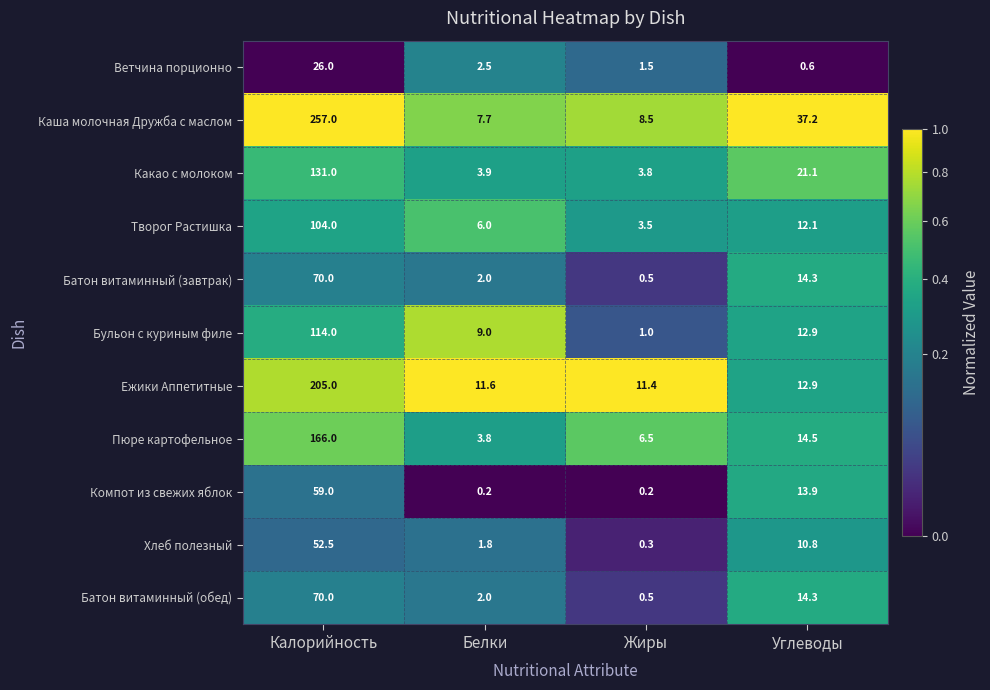

Which series has the largest total across all categories?

Каша молочная Дружба с маслом